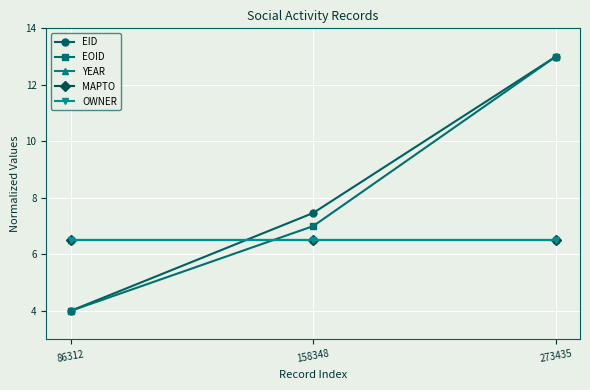

What is the sum of all OWNER values?

19.5